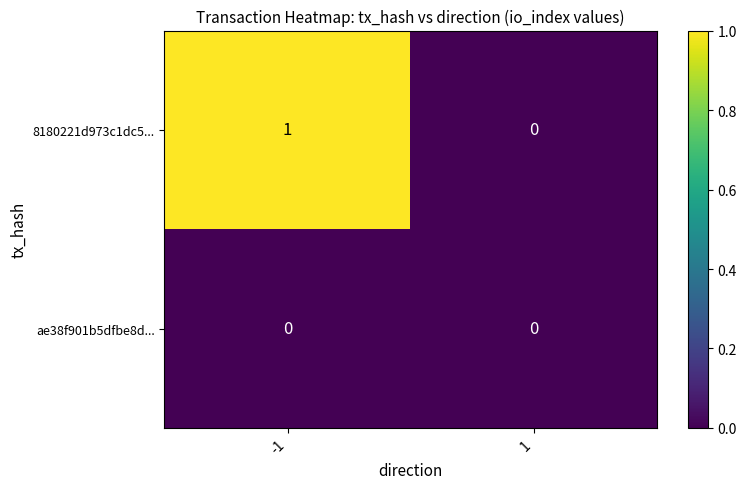

Reading right to left, extract all data points from this chart.

8180221d973c1dc5...: 1=0	-1=1
ae38f901b5dfbe8d...: 1=0	-1=0